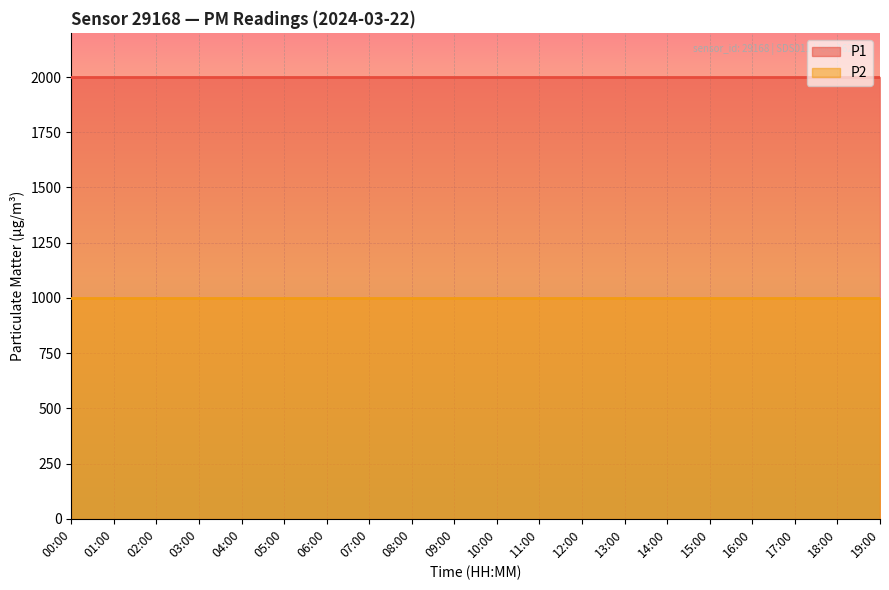

At which category is the sum across all series the highest?

00:00